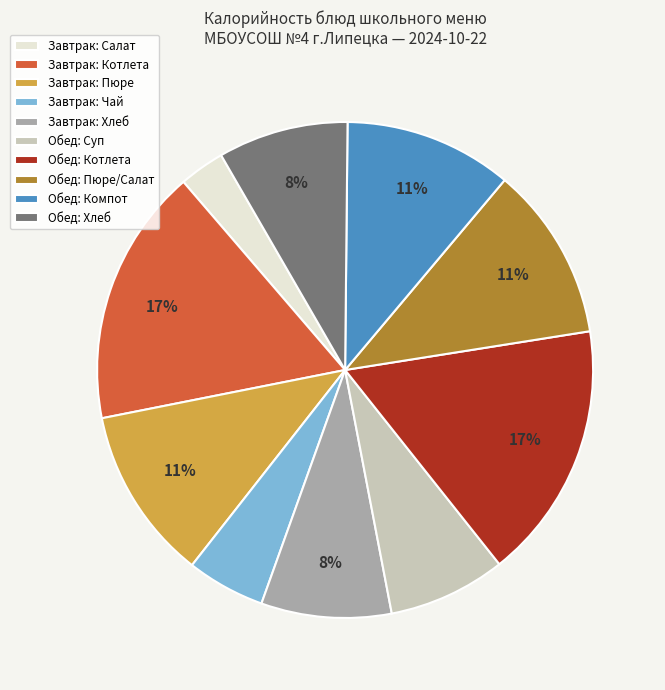

Is it true that Обед: Пюре/Салат is 11% of the pie?

True